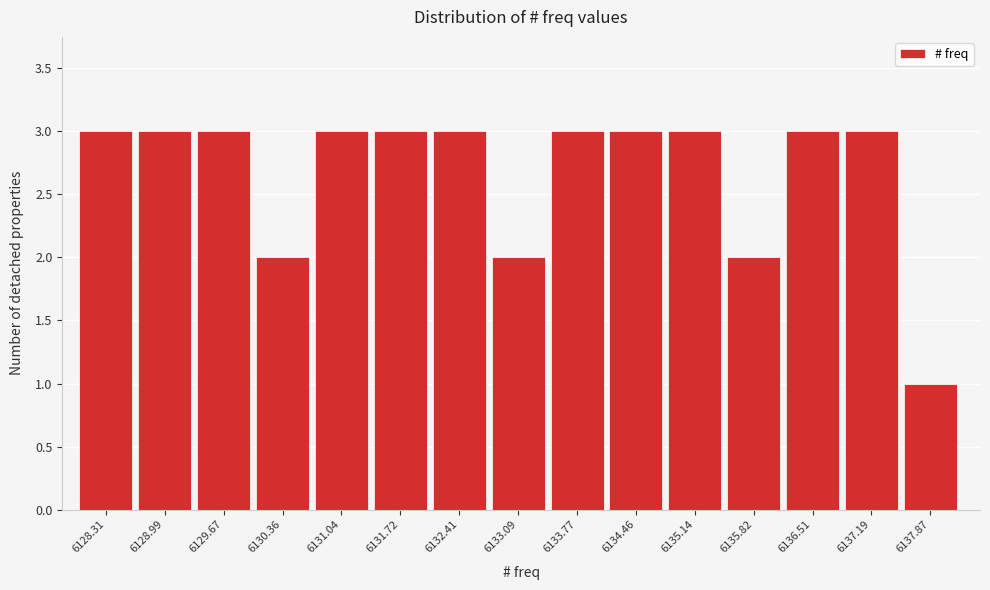

How tall is the bar that spans 6128.0 to 6128.7 on the x-axis? Neither the bar edges nor the heights are printed on the chart, so give them approximately, as read against the axes.

3